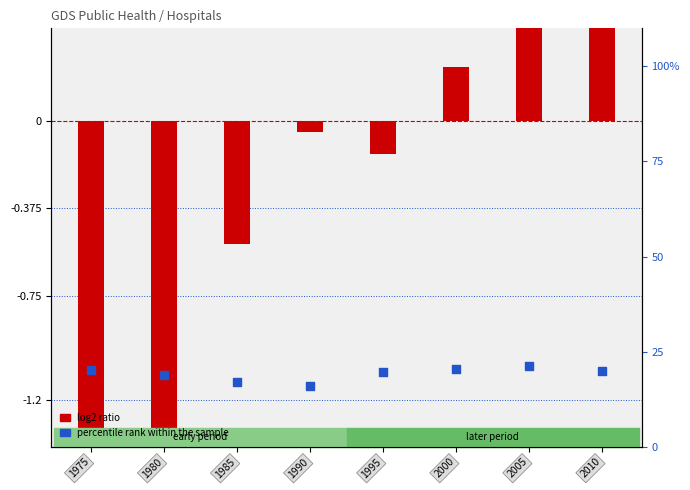

Which series has the largest total across all categories?

percentile rank within the sample